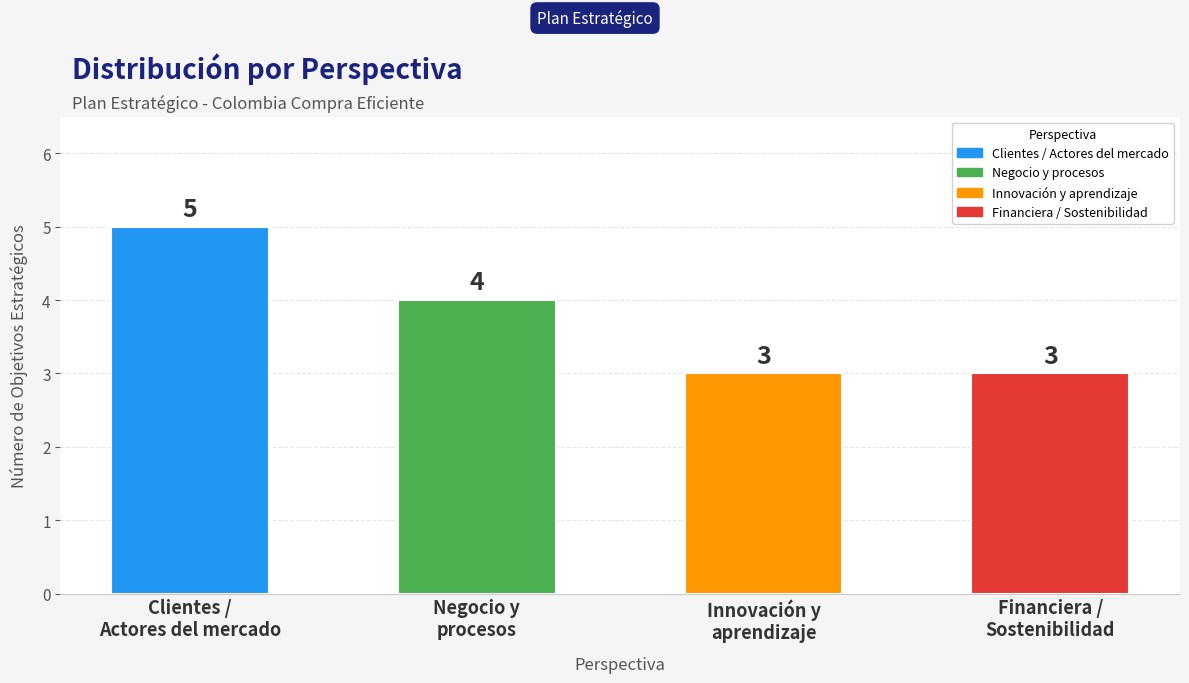

Which has a higher value, Financiera /
Sostenibilidad or Clientes /
Actores del mercado?

Clientes /
Actores del mercado